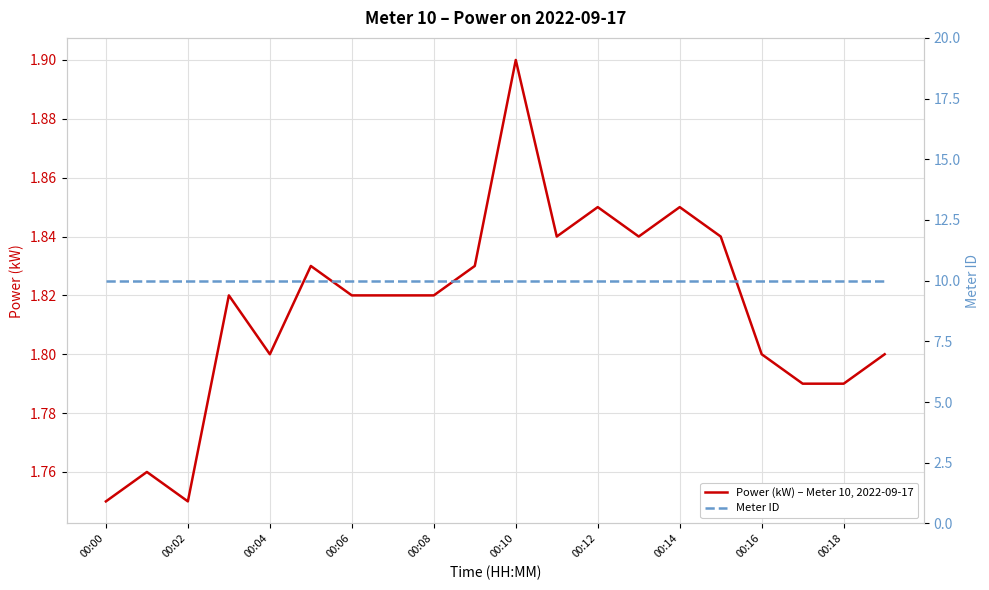

Rank the series by their maximum value, from lowest to highest.

Power (kW) – Meter 10, 2022-09-17, Meter ID